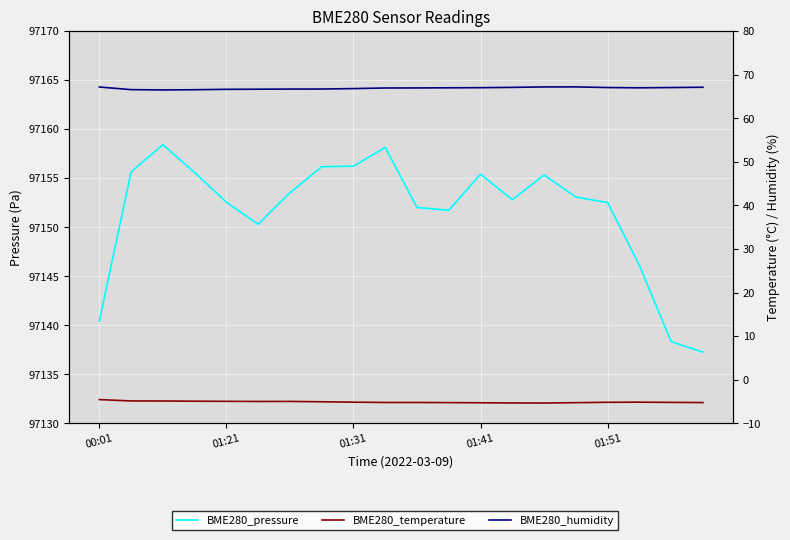

True or false: BME280_humidity and BME280_pressure cross at least once.

False